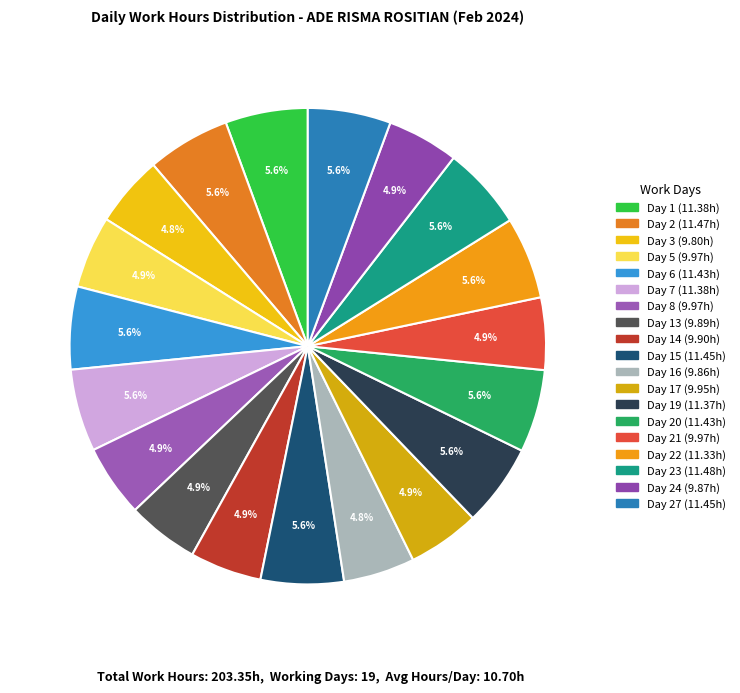

How many slices are in this pie chart?

19